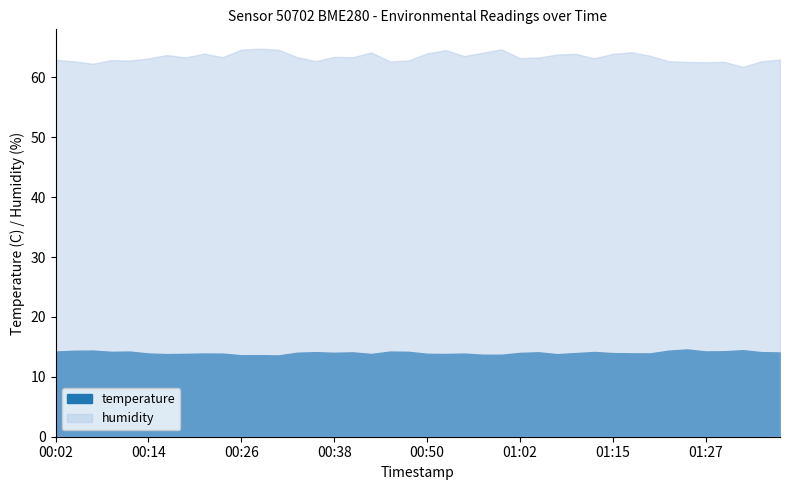

What is the label of the 9th point from the left?

00:21